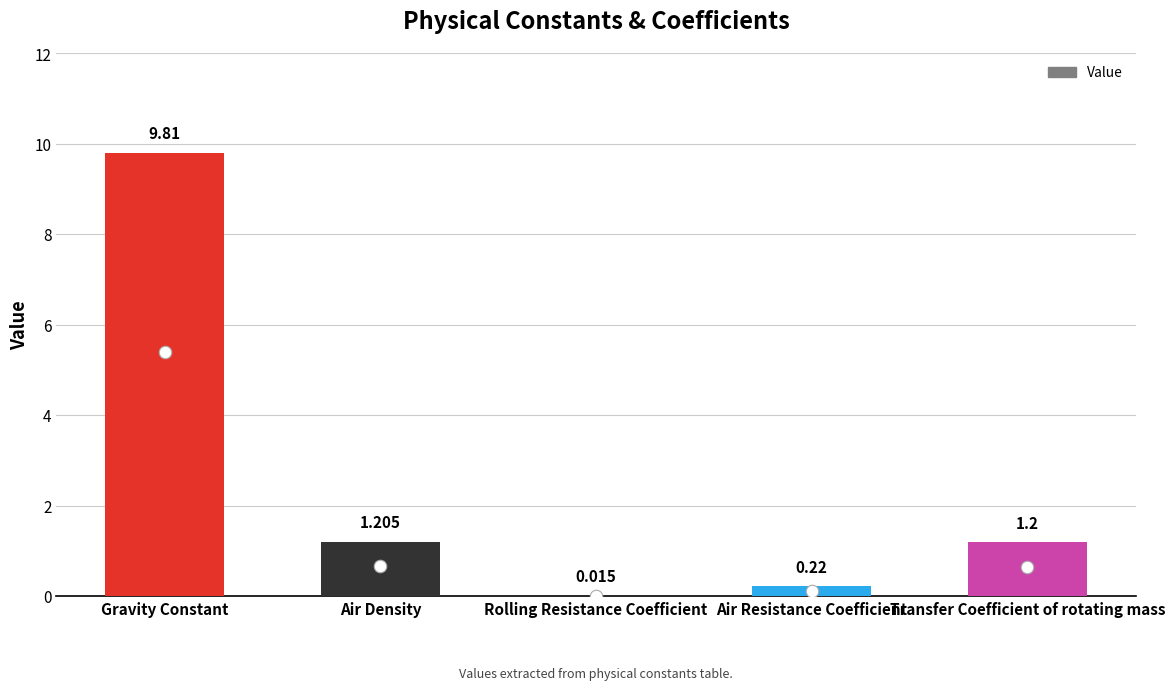

The chart shows a value of 9.8 at Gravity Constant. True or false?

True